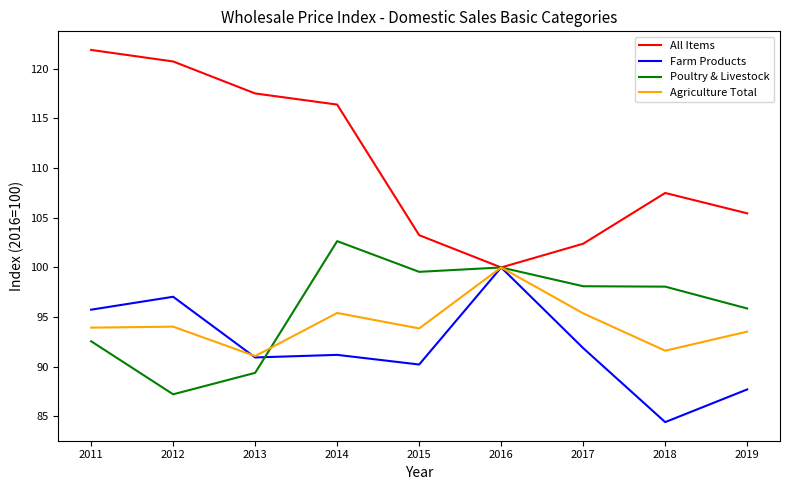

Count the number of categories in the chart.

9